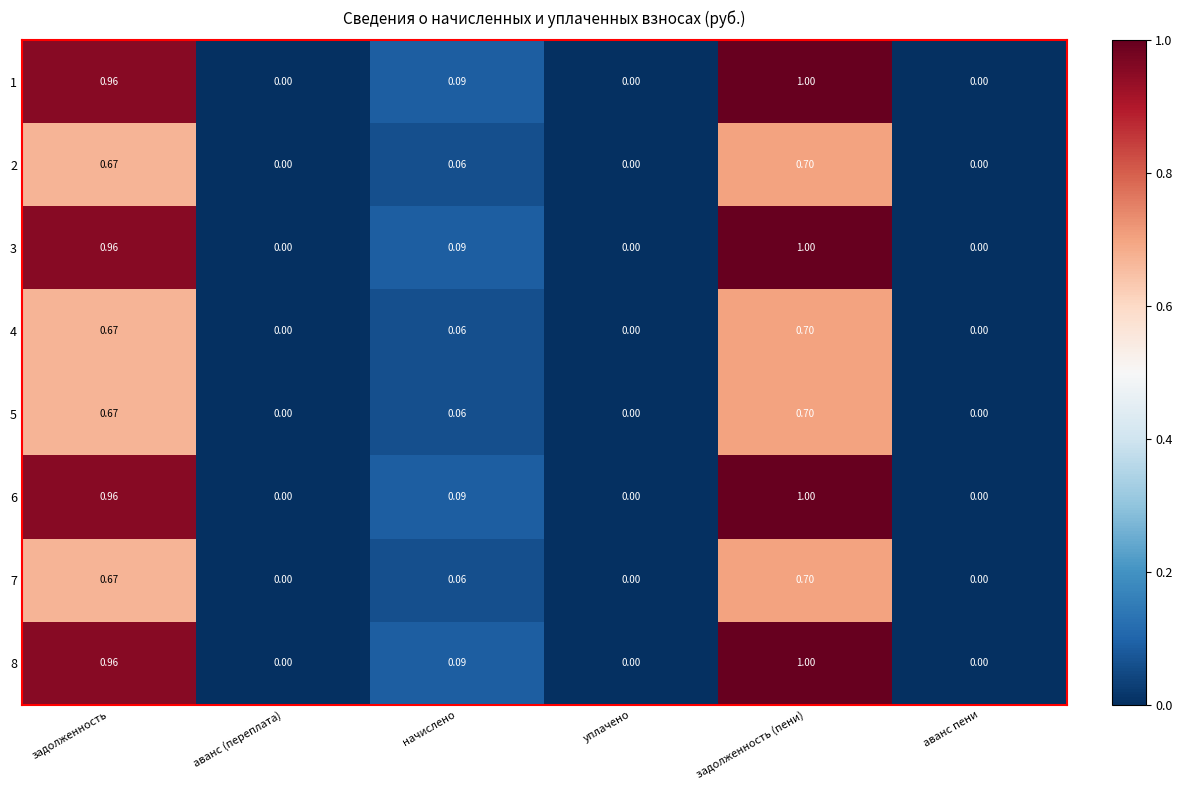

Which label corresponds to the largest value in the chart?

задолженность (пени)